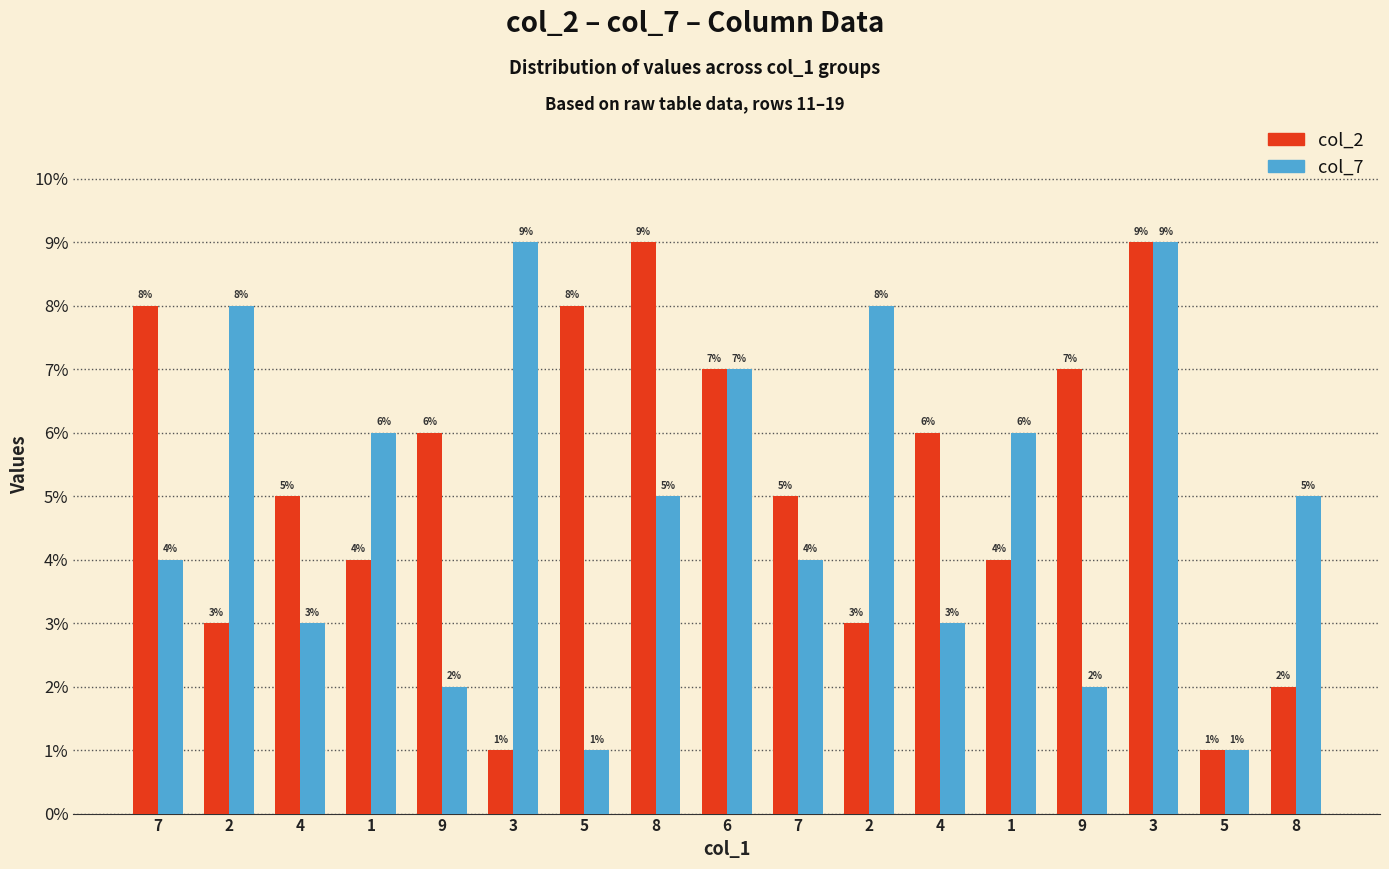

What is the value of the col_2 bar at the 10th from the left?

8